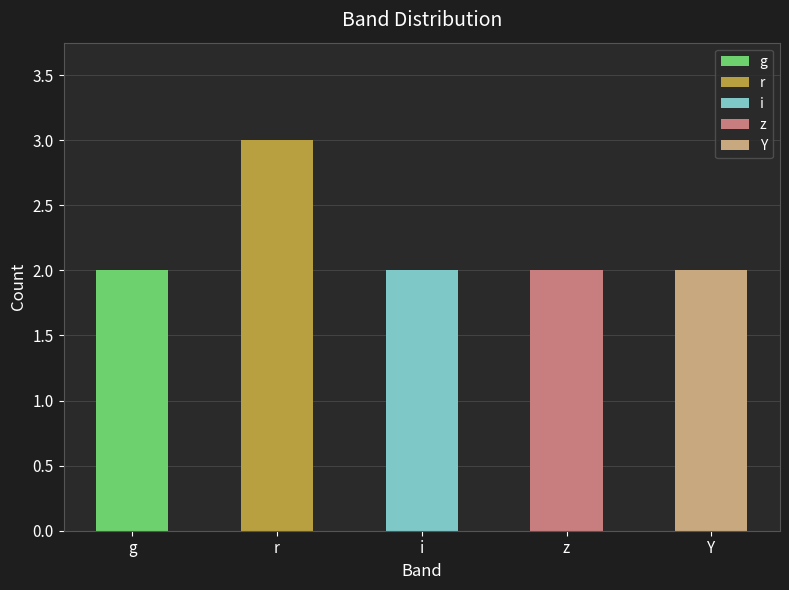

What is the maximum value shown in the chart?

3